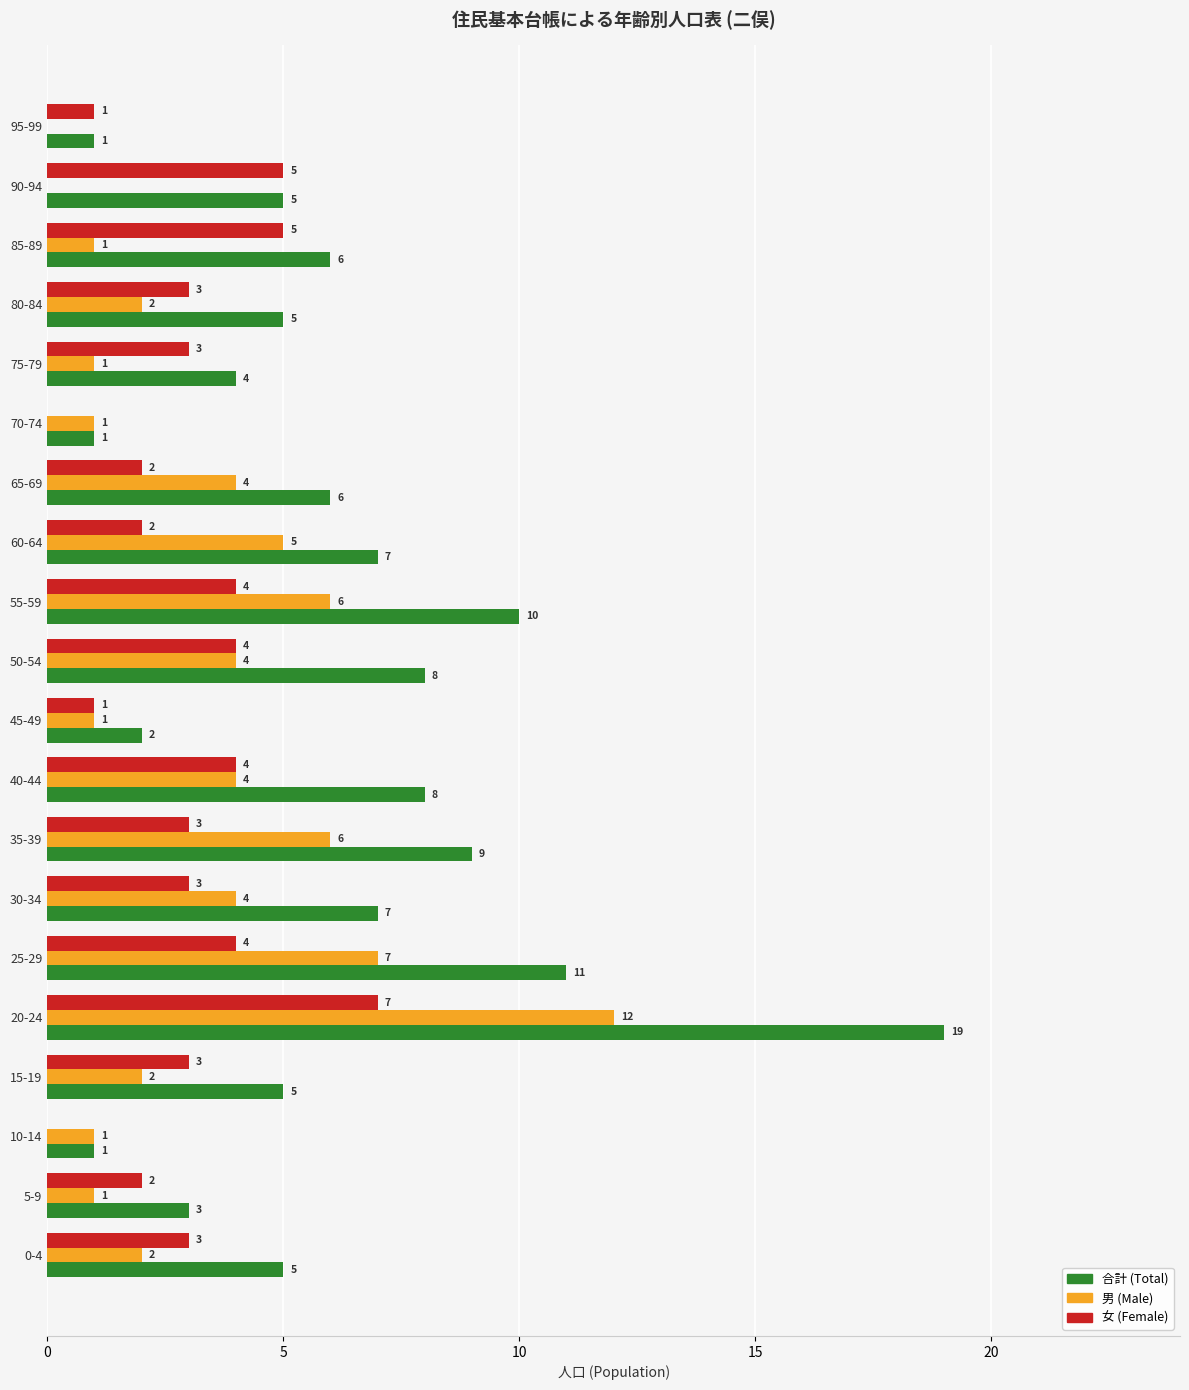

Which category has the highest value in the 男 (Male) series?

20-24